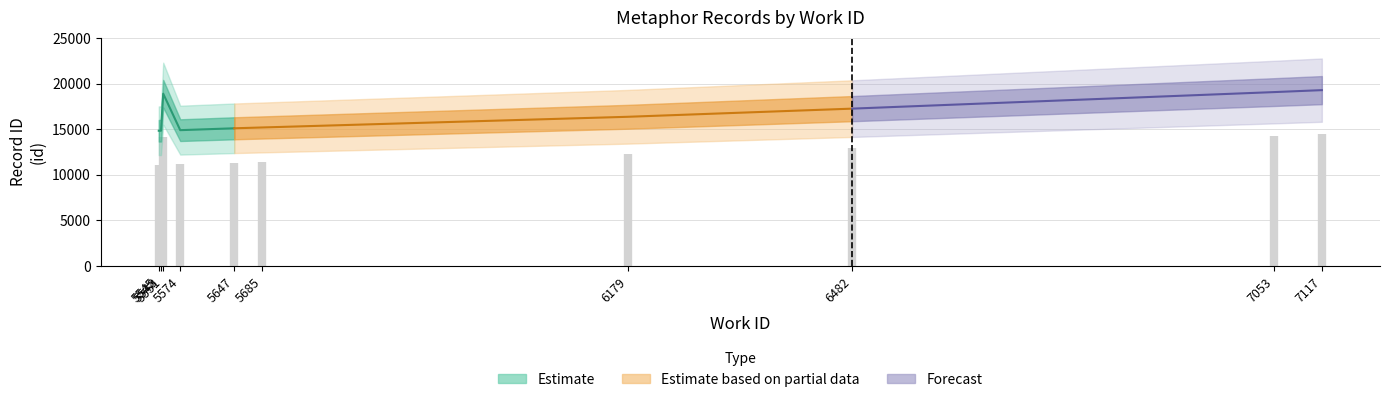

What is the label of the 2nd point from the left?

5548